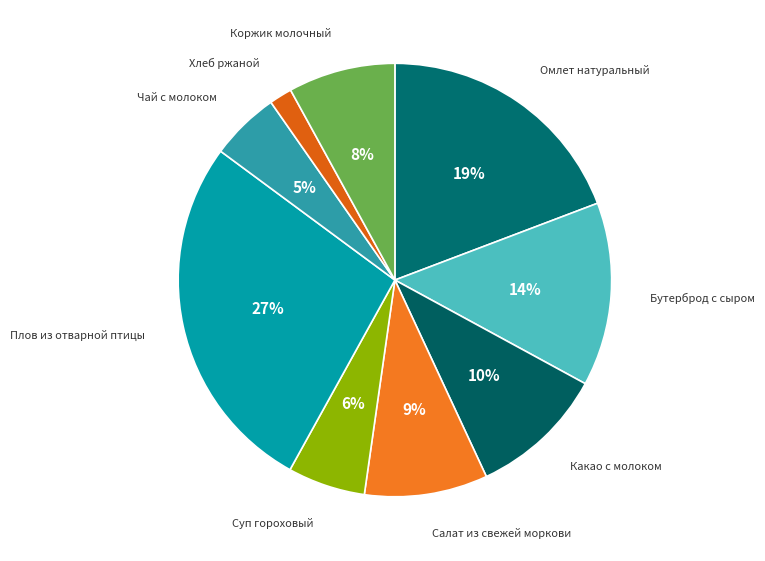

Which slice is the largest?

Плов из отварной птицы